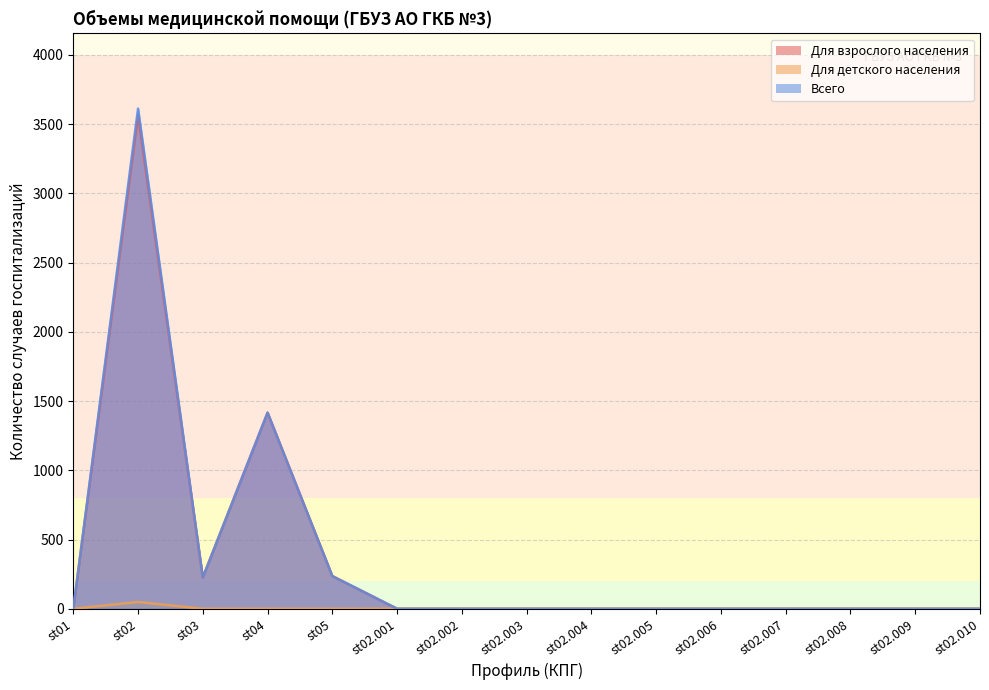

How many lines are shown in the chart?

3